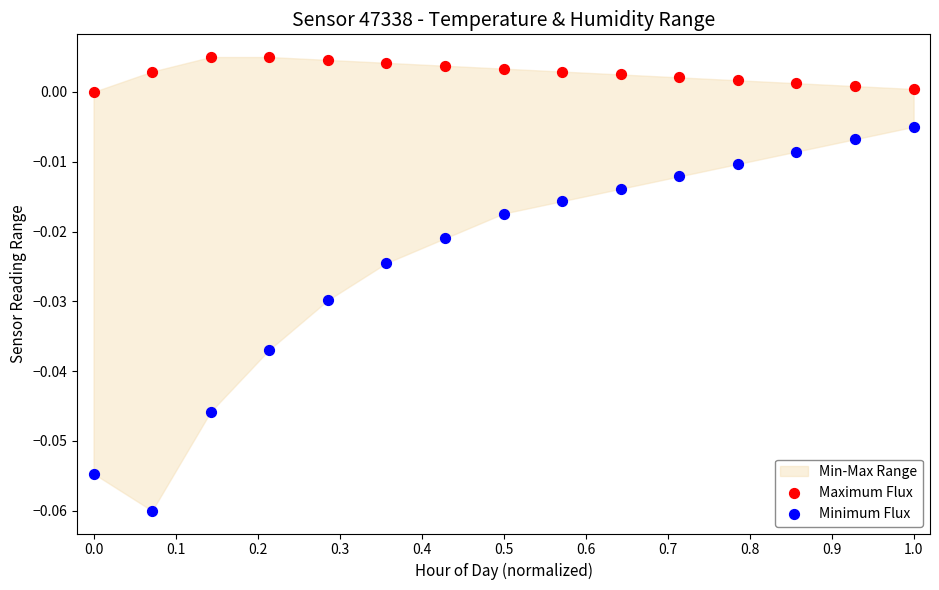

Across all data points, what is the range of X values (max minus min)?

1.0